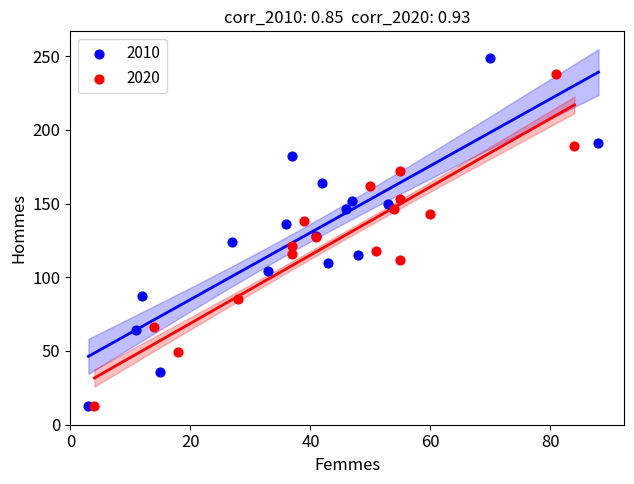

Which series has the widest spread of Y values?

2010